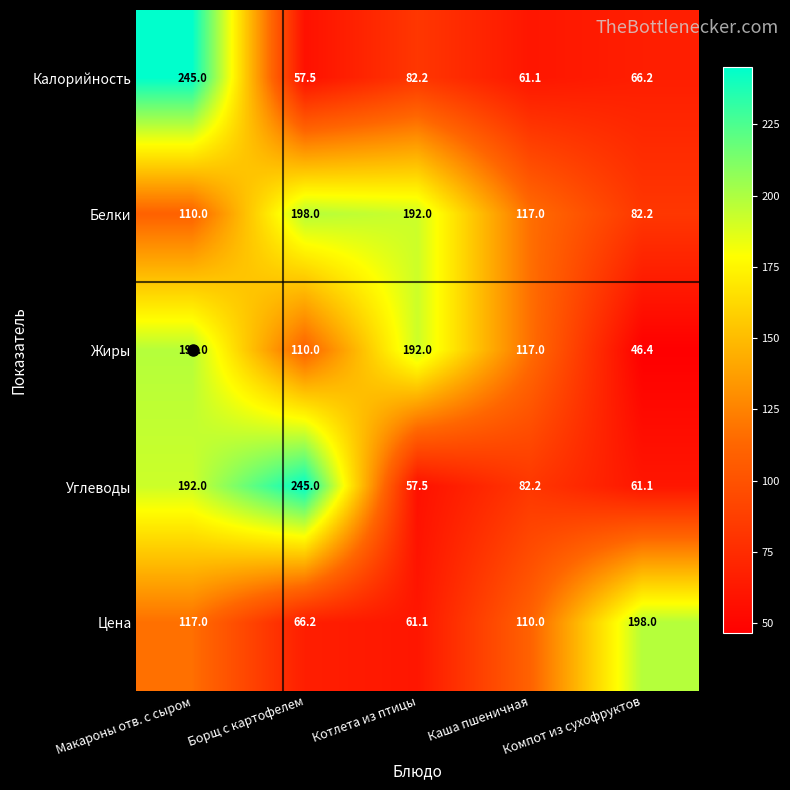

Where is Калорийность nearest to the value 151?

Котлета из птицы